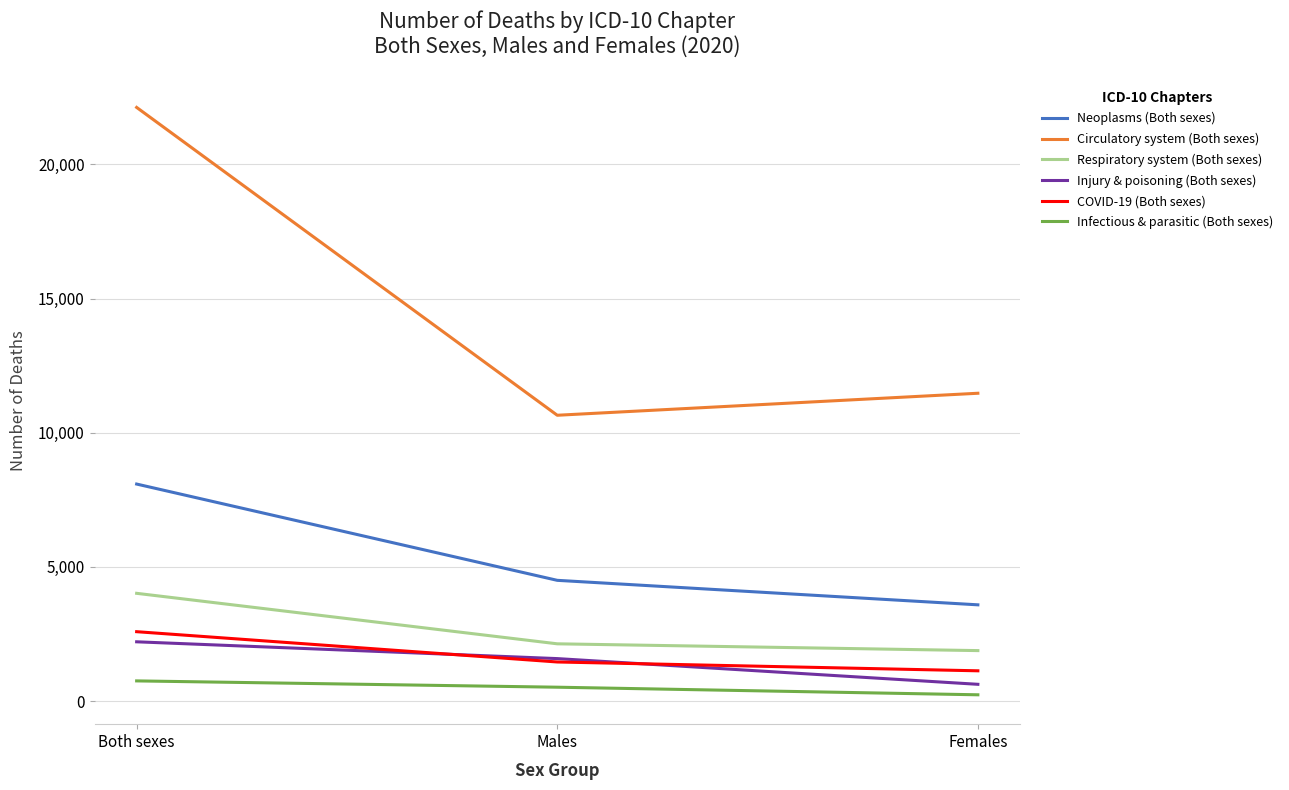

Rank the series by their maximum value, from highest to lowest.

Circulatory system (Both sexes), Neoplasms (Both sexes), Respiratory system (Both sexes), COVID-19 (Both sexes), Injury & poisoning (Both sexes), Infectious & parasitic (Both sexes)